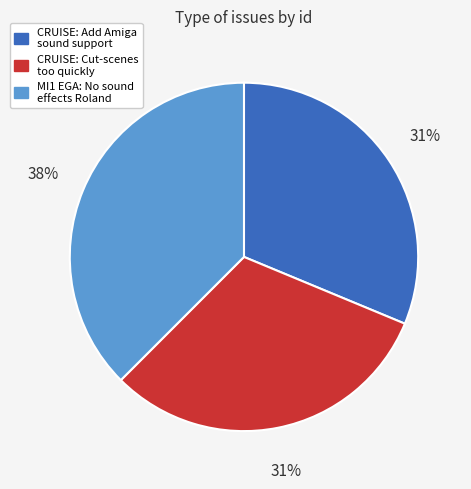

Combined, do MI1 EGA: No sound effects Roland and CRUISE: Cut-scenes too quickly account for over 50%?

Yes